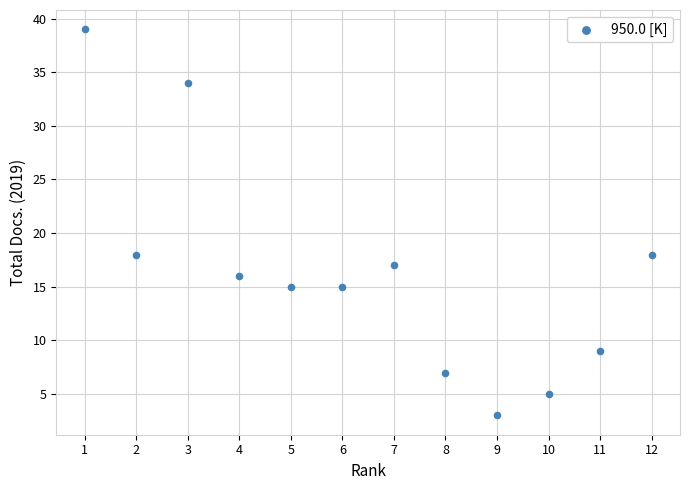

What is the range of Y values (max minus min)?

36